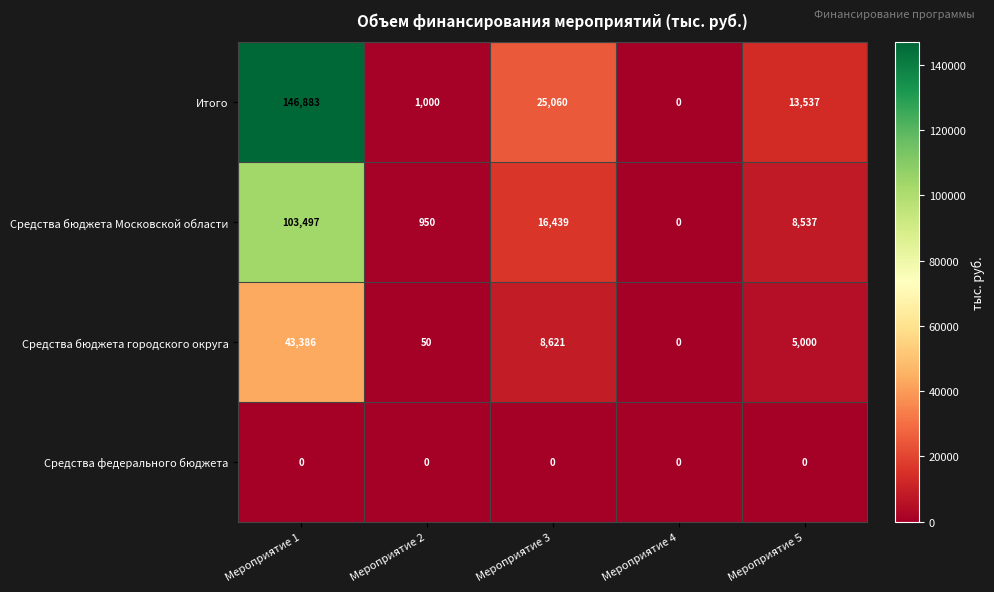

Rank the series by their average value, from lowest to highest.

Средства федерального бюджета, Средства бюджета городского округа, Средства бюджета Московской области, Итого